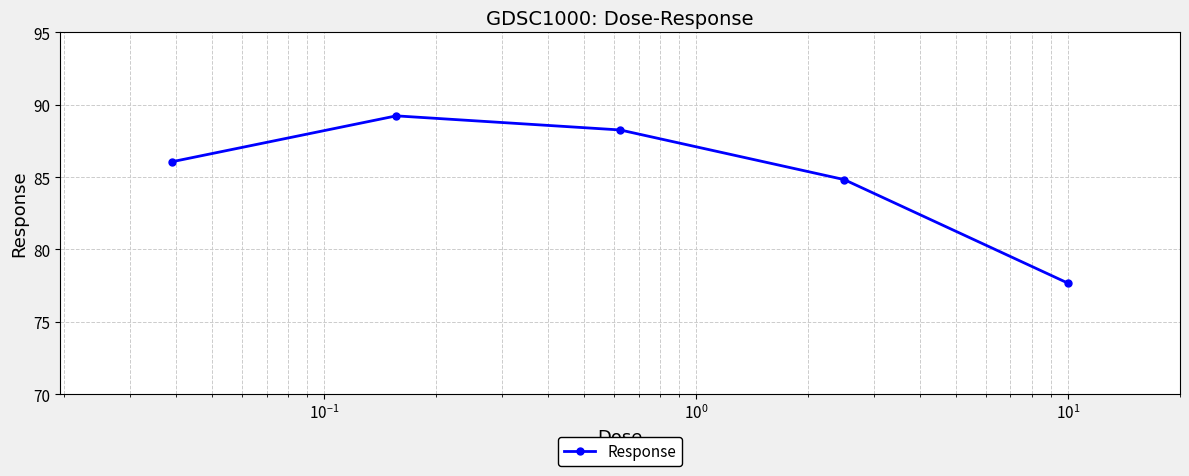

What is the maximum value shown in the chart?

89.2